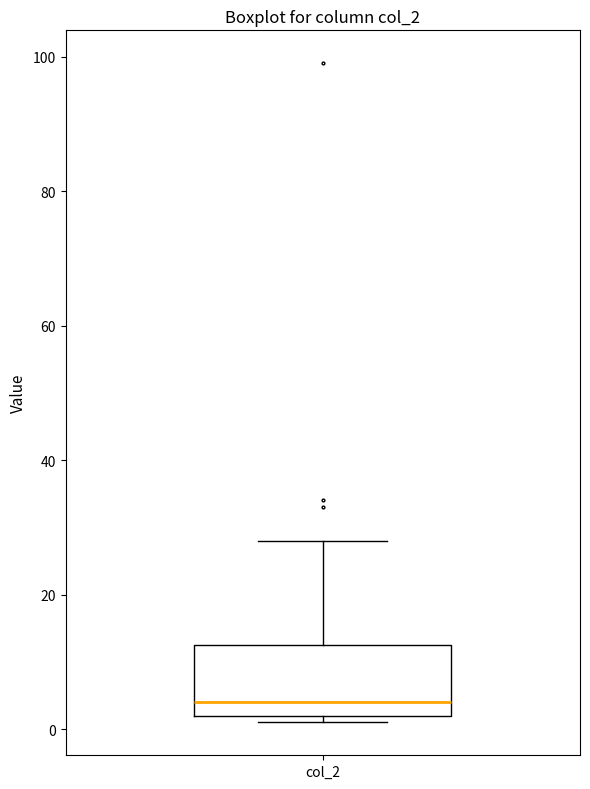

Where is the lower edge of the box for col_2 on the y-axis? The values are not printed on the chart, so give them approximately, as read against the axis.

2